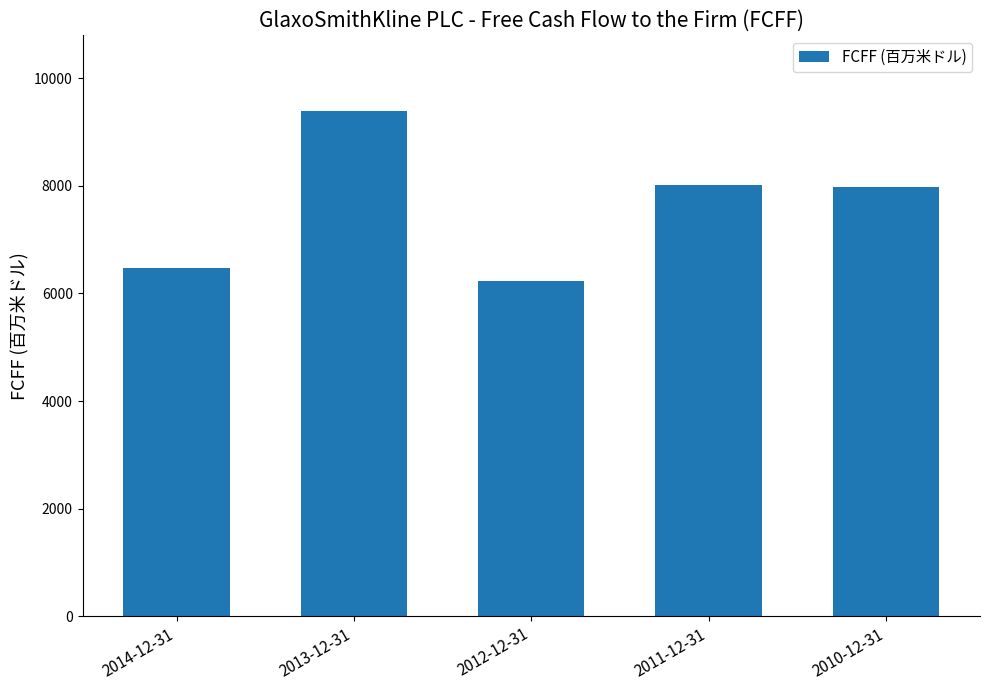

What is the label of the 2nd bar from the left?

2013-12-31